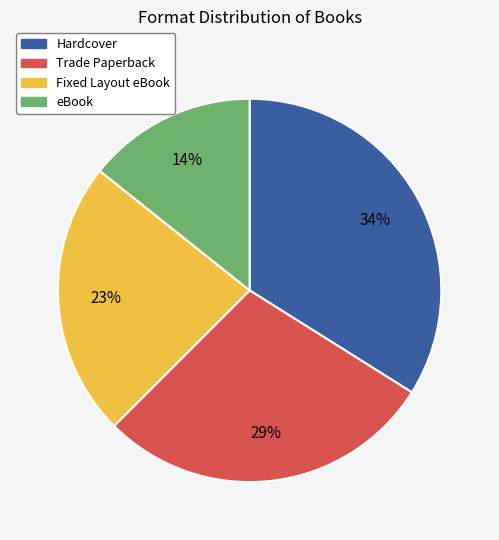

Between Trade Paperback and Hardcover, which is larger?

Hardcover